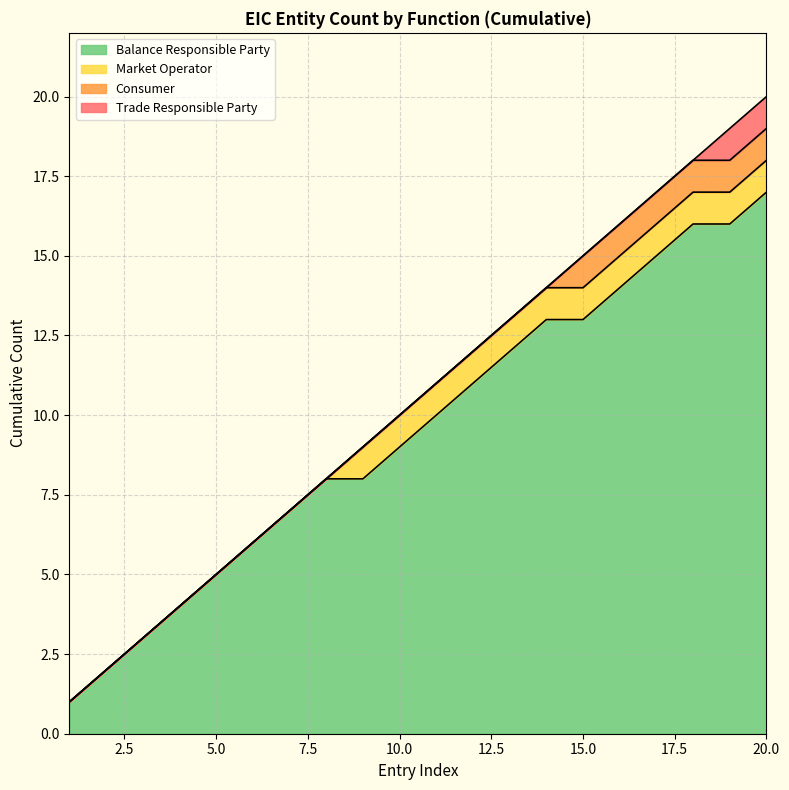

Between 19 and 12, which is larger?

19